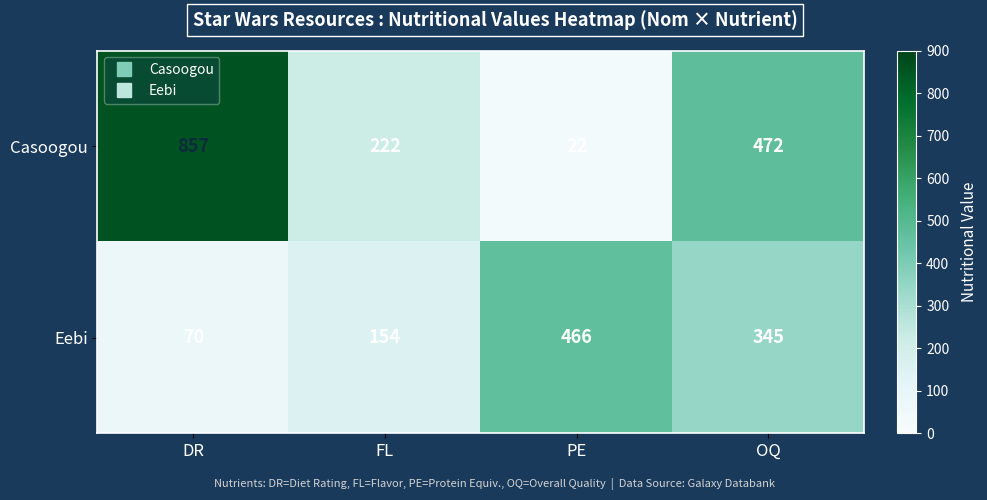

Rank the series at FL from highest to lowest value.

Casoogou, Eebi